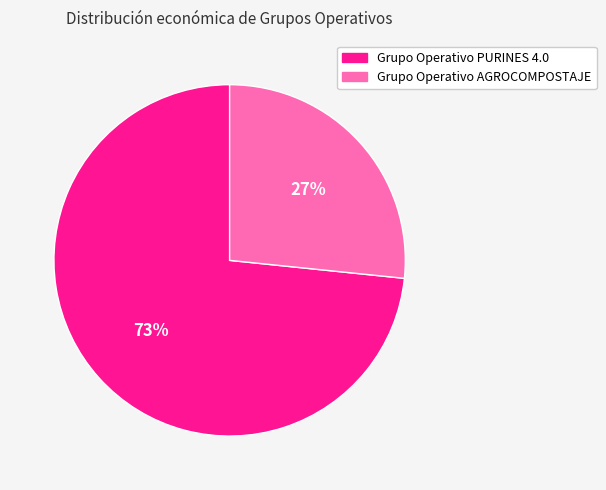

Count the number of slices in the pie.

2